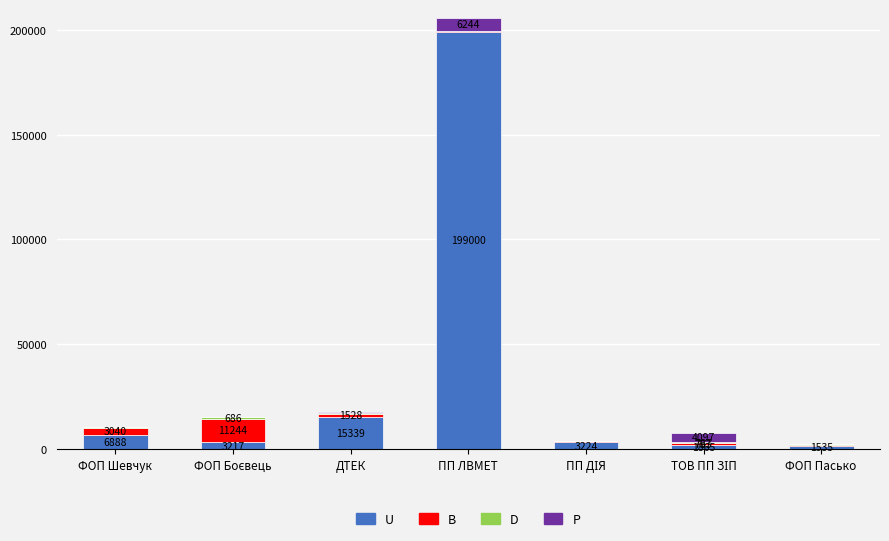

What is the maximum value for U?

199000.0